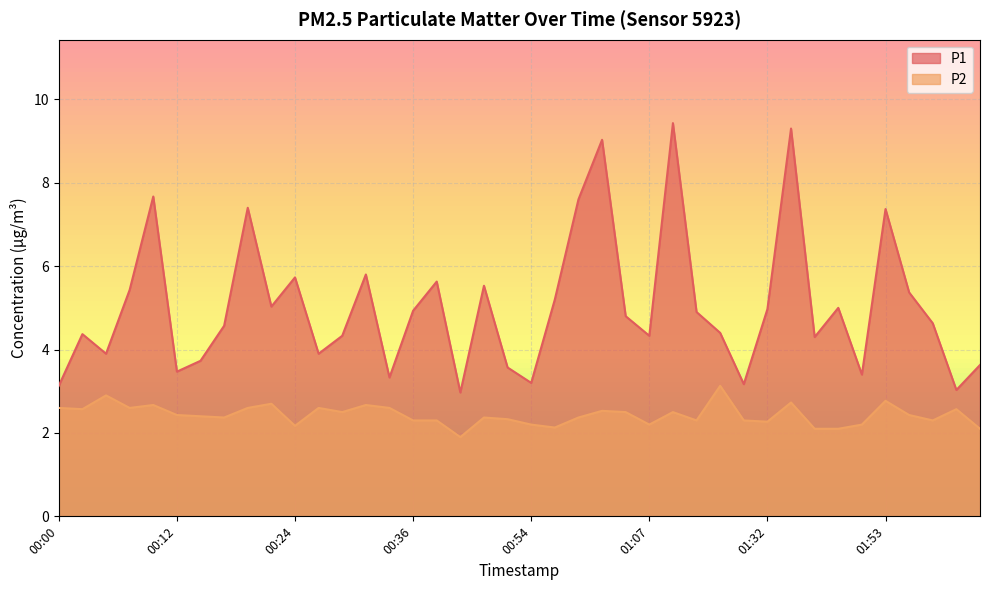

True or false: P2 and P1 cross at least once.

False